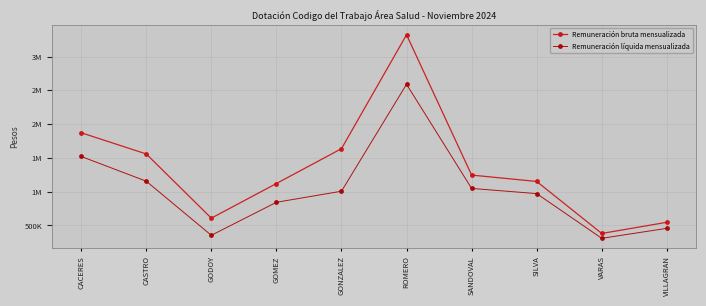

Does the chart have visible grid lines?

Yes